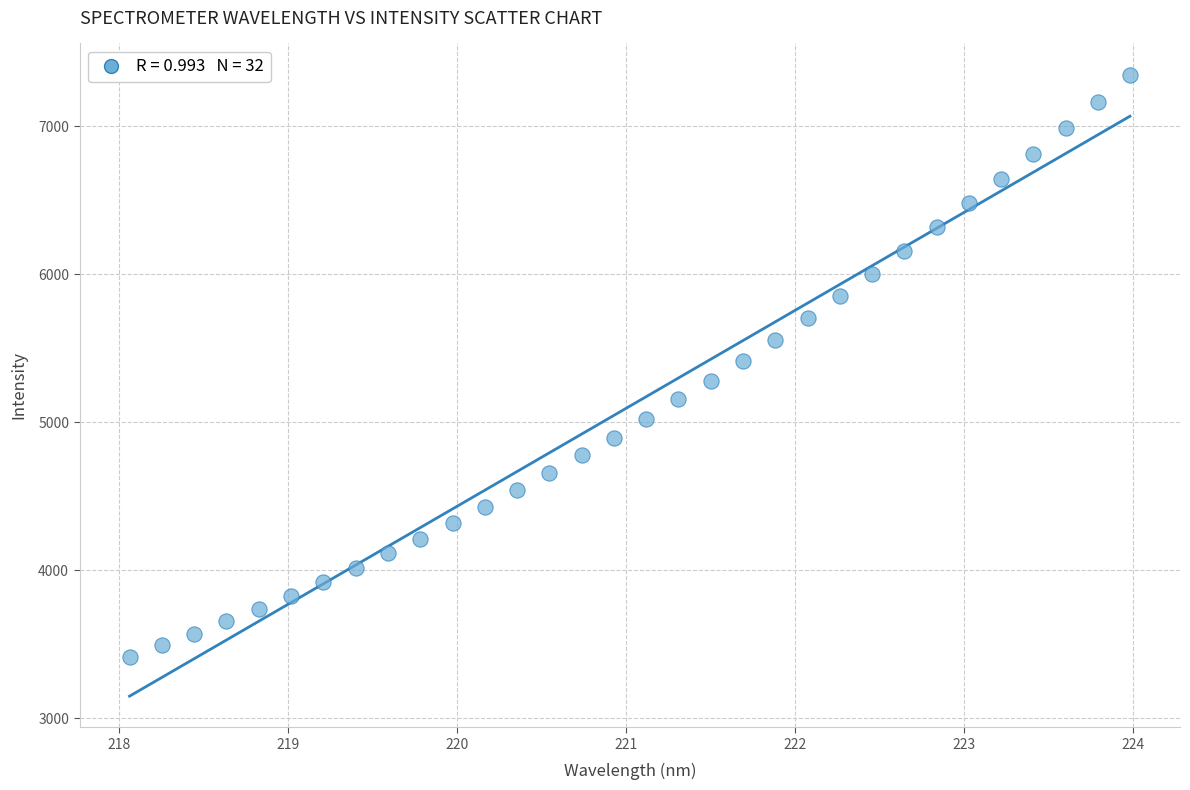

What is the range of X values (max minus min)?

5.9